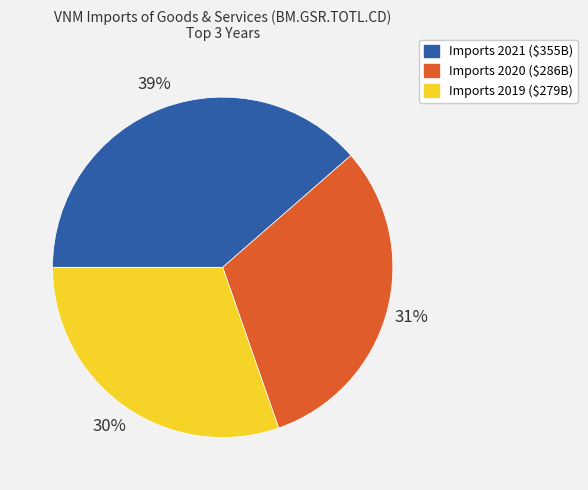

Is there any slice that represents more than half of the pie?

No